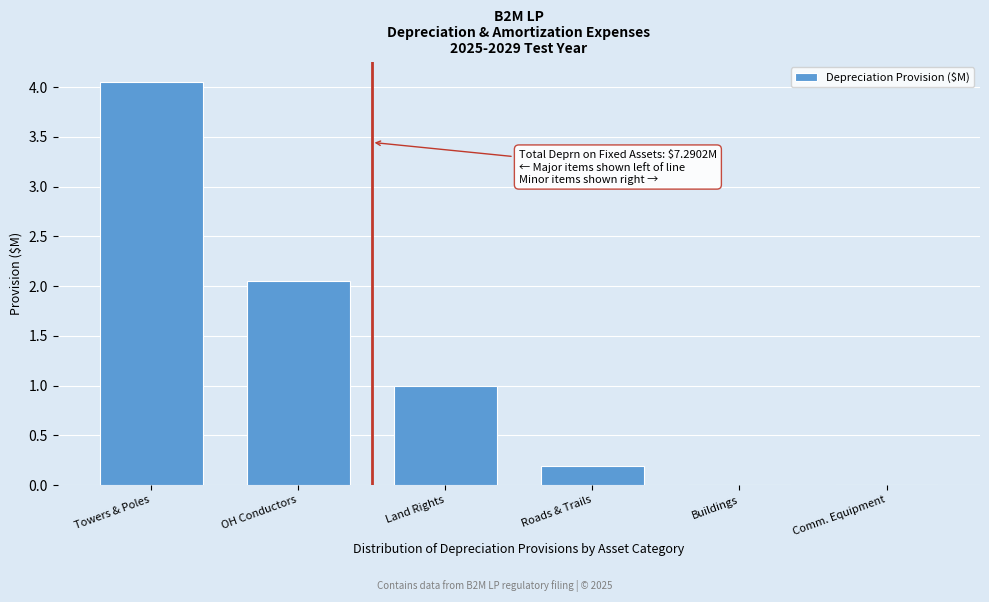

At which label is the value closest to 2?

OH Conductors